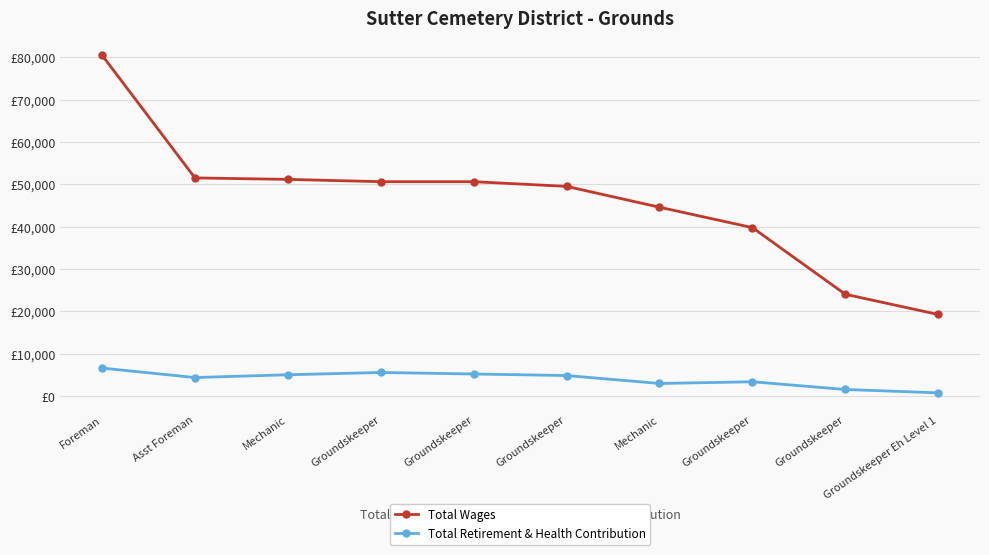

What is the sum of the Total Wages values at Asst Foreman and Groundskeeper?

75618